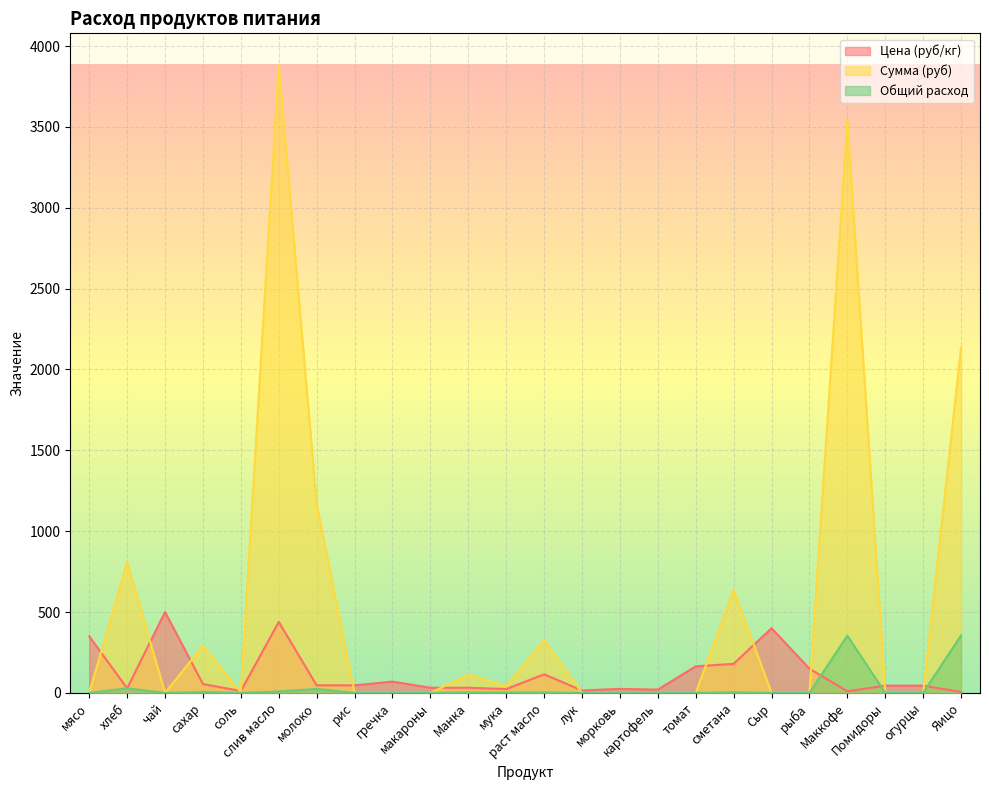

Reading right to left, extract all data points from this chart.

Цена (руб/кг): 6.0	45.0	45.0	10.0	150.0	400.0	180.0	164.3	20.0	25.0	15.0	115.0	24.0	32.0	32.0	70.0	47.0	47.0	438.9	12.0	55.0	500.0	28.6	350.0
Сумма (руб): 2136.0	0.0	0.0	3540.0	0.0	0.0	637.2	0.0	0.0	0.0	0.0	325.7	42.5	113.3	0.0	0.0	0.0	1164.7	3884.2	4.2	292.1	0.0	809.1	0.0
Общий расход: 356.0	0.0	0.0	354.0	0.0	0.0	3.5	0.0	0.0	0.0	0.0	2.8	1.8	3.5	0.0	0.0	0.0	24.8	8.8	0.4	5.3	0.0	28.3	0.0